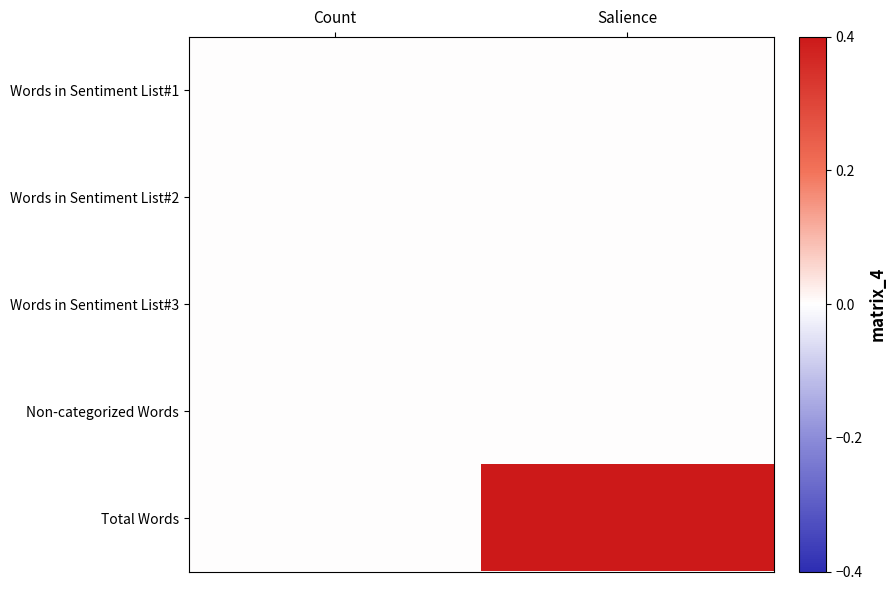

Reading left to right, extract all data points from this chart.

Words in Sentiment List#1: Count=0.0	Salience=0.0
Words in Sentiment List#2: Count=0.0	Salience=0.0
Words in Sentiment List#3: Count=0.0	Salience=0.0
Non-categorized Words: Count=0.0	Salience=0.0
Total Words: Count=0.0	Salience=0.4